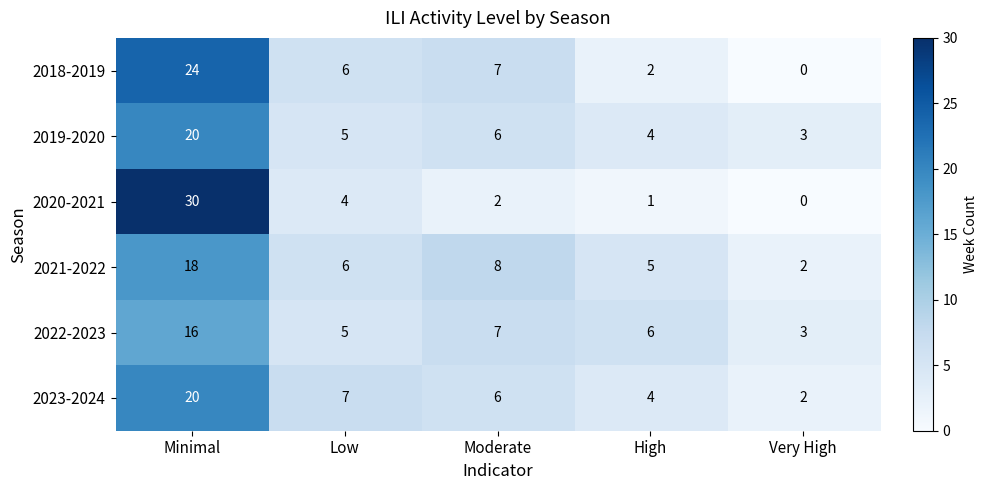

True or false: 2018-2019 has a value of 2 at High.

True